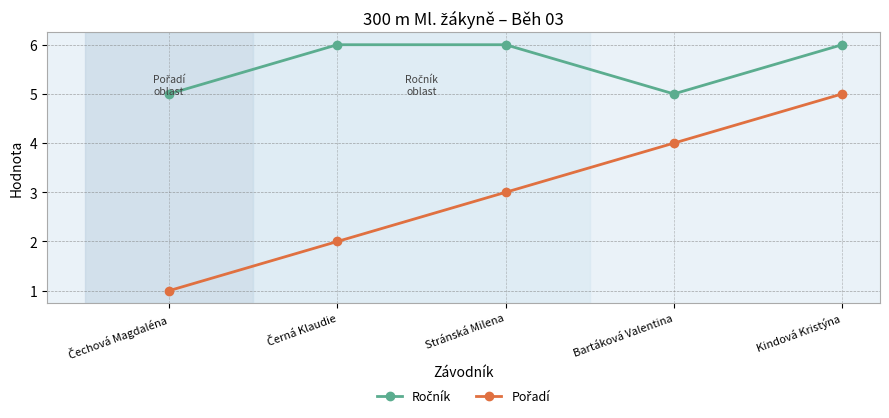

What position from the left is Bartáková Valentina?

4